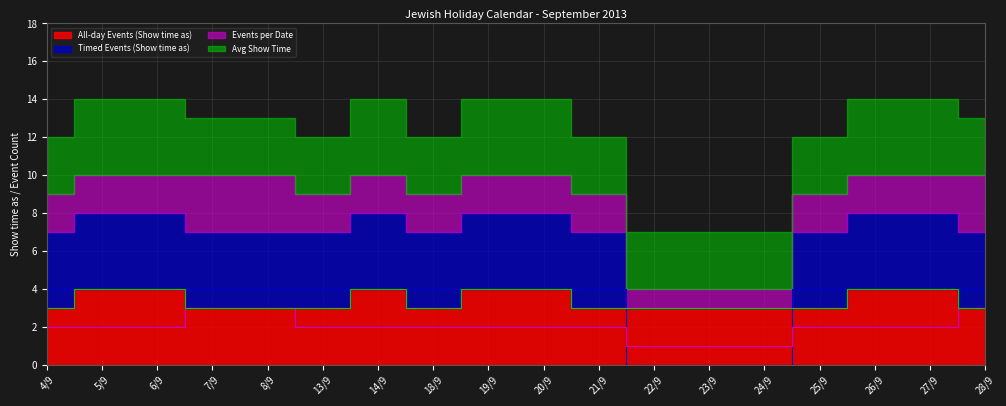

Reading right to left, extract all data points from this chart.

All-day Events (Show time as): 28/9=3	27/9=4	26/9=4	25/9=3	24/9=3	23/9=3	22/9=3	21/9=3	20/9=4	19/9=4	18/9=3	14/9=4	13/9=3	8/9=3	7/9=3	6/9=4	5/9=4	4/9=3
Timed Events (Show time as): 28/9=4	27/9=4	26/9=4	25/9=4	24/9=0	23/9=0	22/9=0	21/9=4	20/9=4	19/9=4	18/9=4	14/9=4	13/9=4	8/9=4	7/9=4	6/9=4	5/9=4	4/9=4
Events per Date: 28/9=3	27/9=2	26/9=2	25/9=2	24/9=1	23/9=1	22/9=1	21/9=2	20/9=2	19/9=2	18/9=2	14/9=2	13/9=2	8/9=3	7/9=3	6/9=2	5/9=2	4/9=2
Avg Show Time: 28/9=3	27/9=4	26/9=4	25/9=3	24/9=3	23/9=3	22/9=3	21/9=3	20/9=4	19/9=4	18/9=3	14/9=4	13/9=3	8/9=3	7/9=3	6/9=4	5/9=4	4/9=3